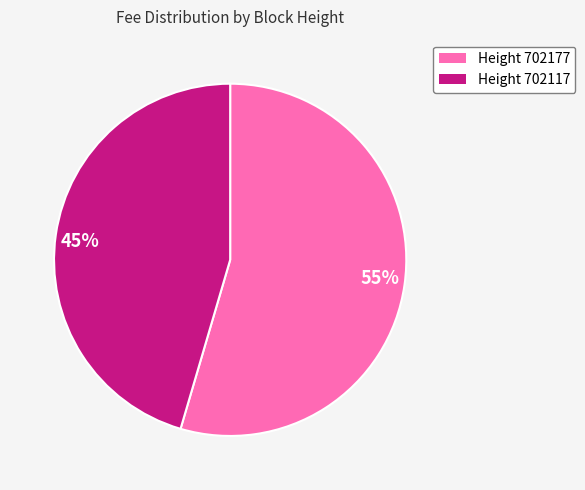

Do Height 702177 and Height 702117 together represent more than half of the pie?

Yes